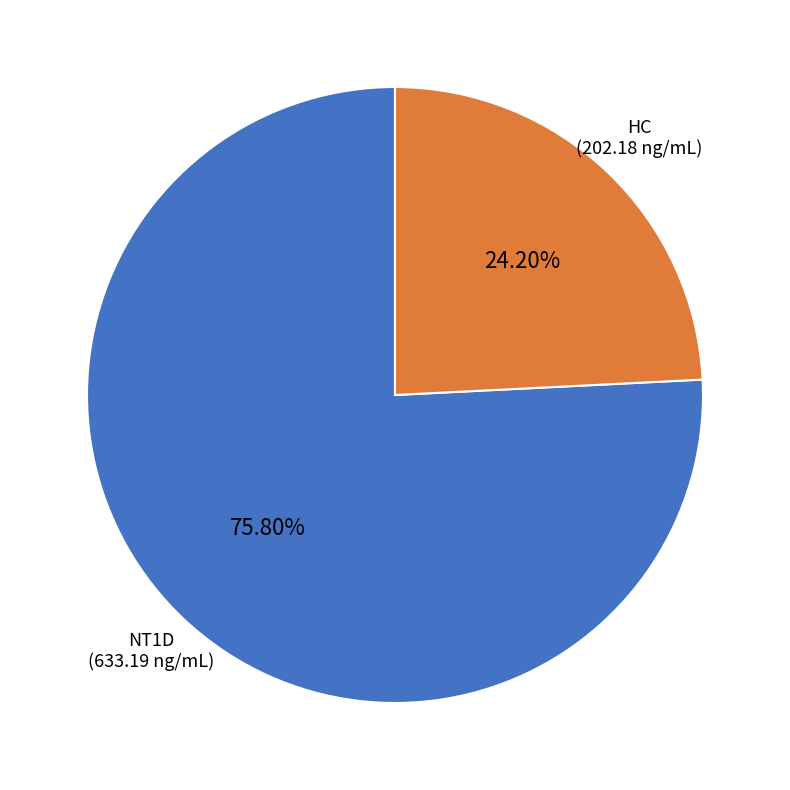

Is there a majority slice in this chart?

Yes